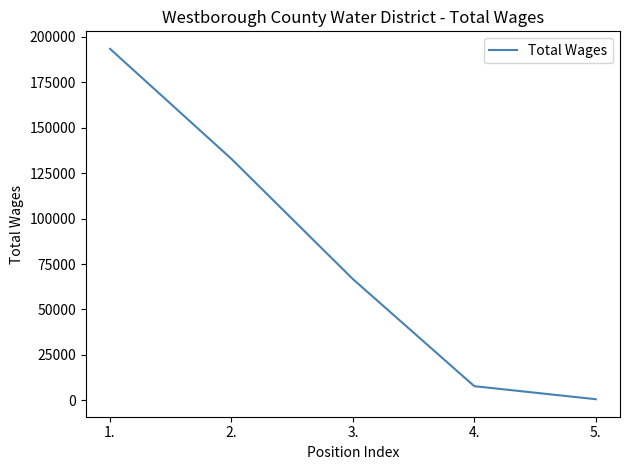

Is it true that the value at 1. is 193419?

True